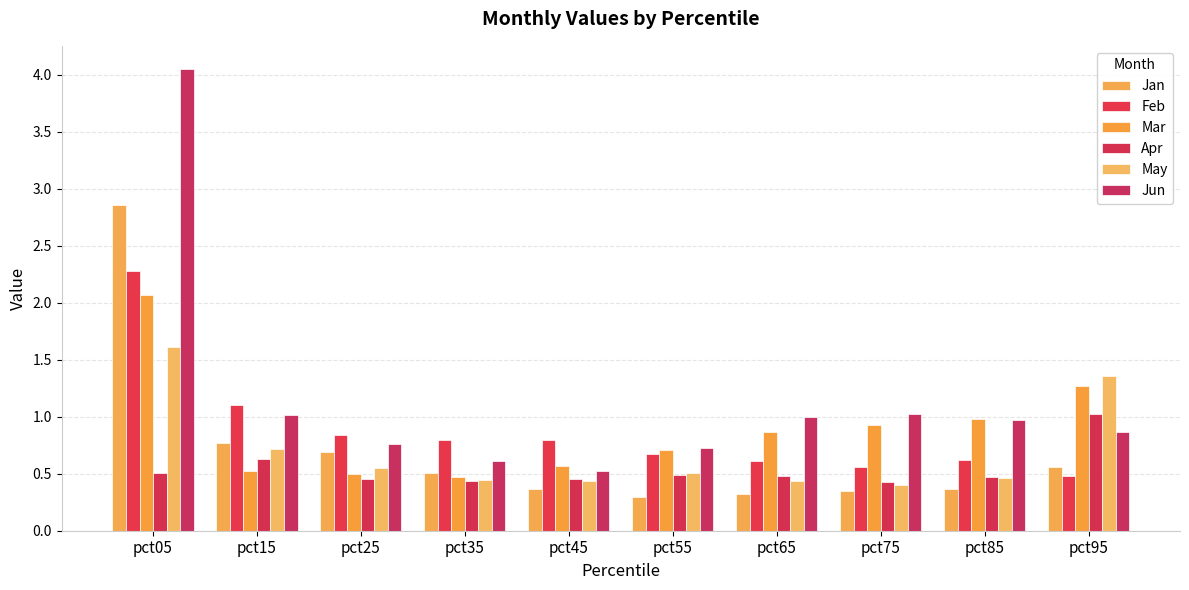

What is the difference between the maximum and minimum values in the May series?

1.2